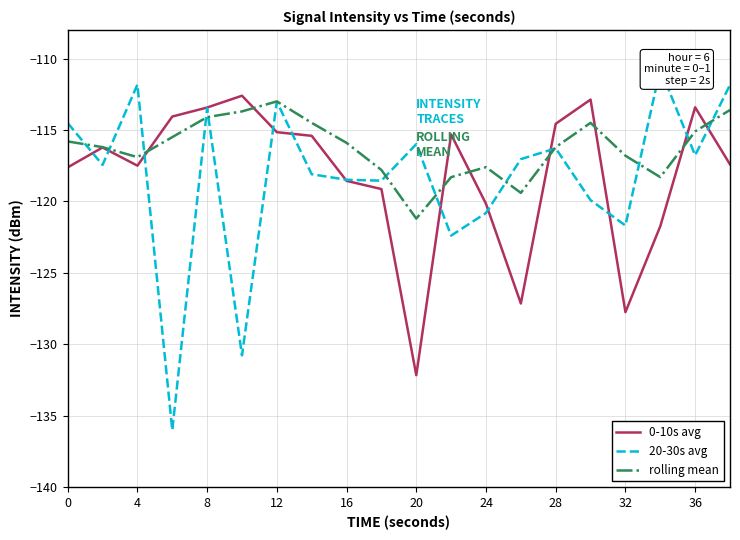

What are all the series names shown in the legend?

0-10s avg, 20-30s avg, rolling mean